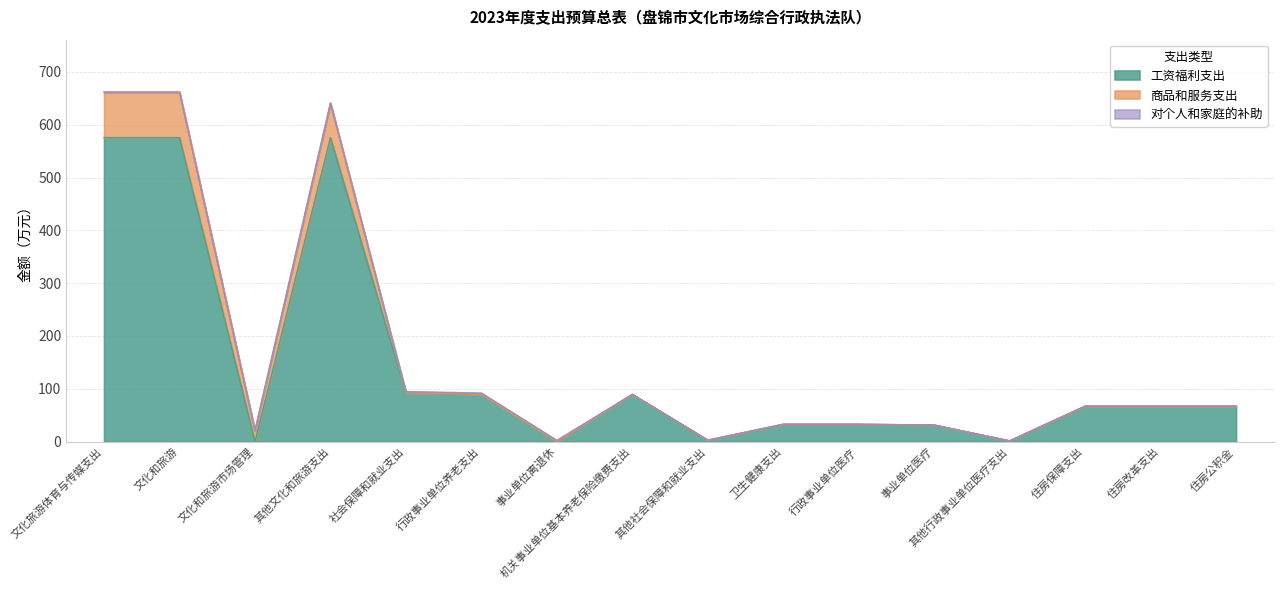

What is the spread (max minus min) of values at 机关事业单位基本养老保险缴费支出?

89.5